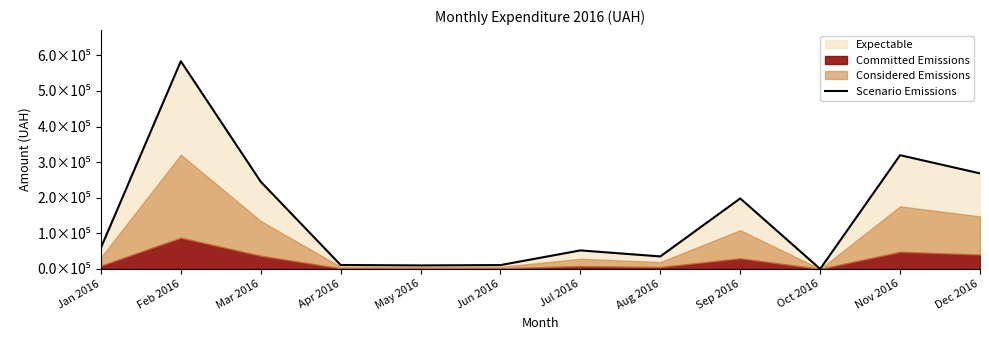

Approximately how many times larger is the value at Feb 2016 compared to Jan 2016?

9.9